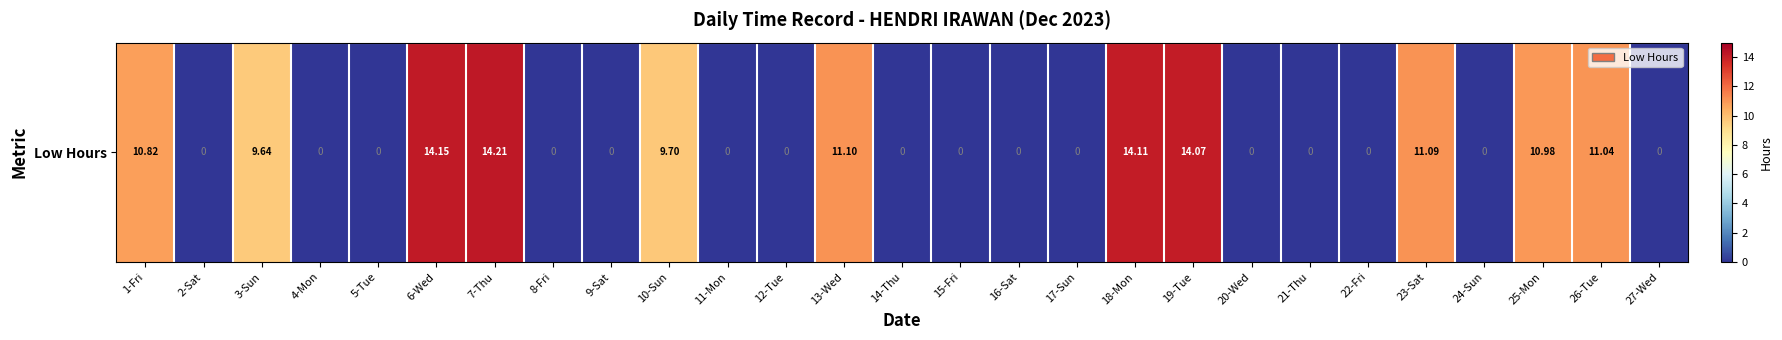

What is the average value?

4.8